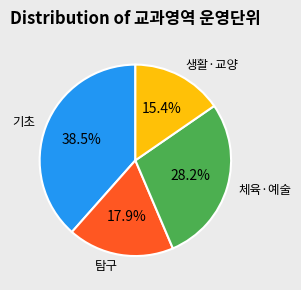

Approximately how many times larger is the value at 체육·예술 compared to 탐구?

1.6